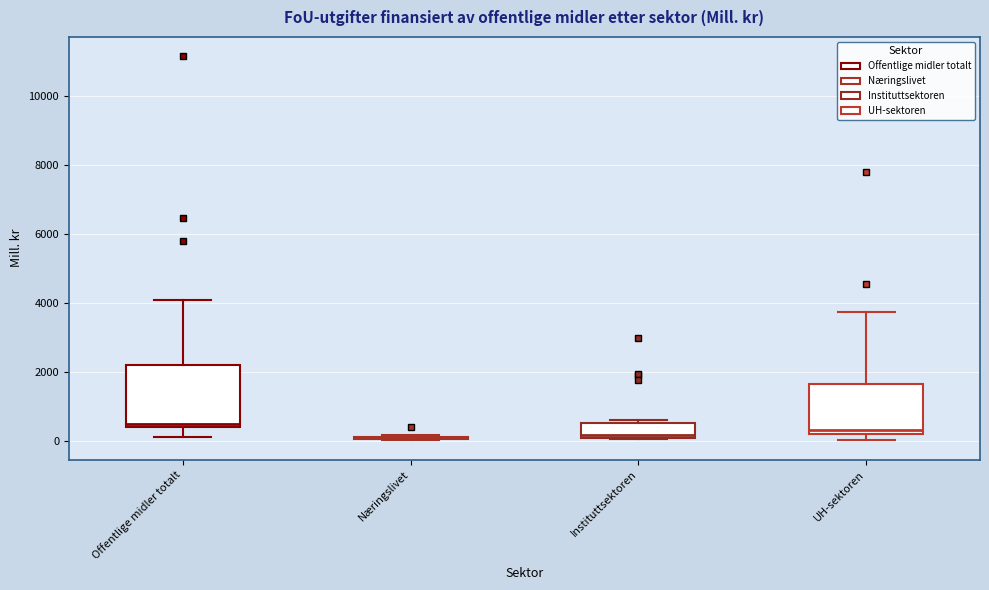

Which box is the tallest, from its lower edge to its upper edge?

Offentlige midler totalt